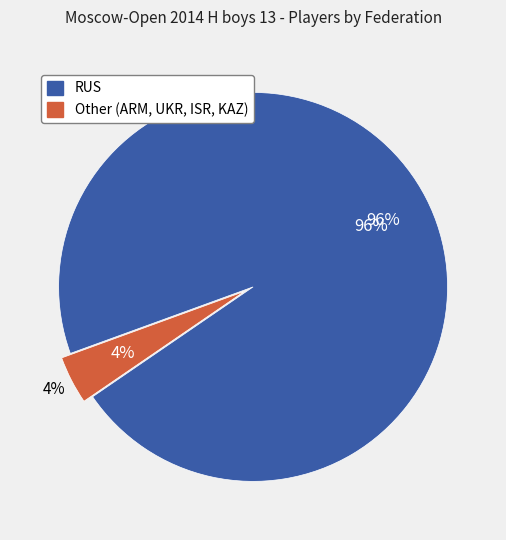

Which slice is the largest?

RUS